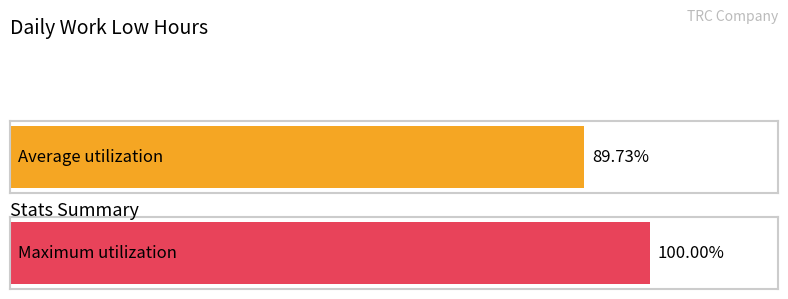

The value at 30-Tue is 3.7. True or false?

False